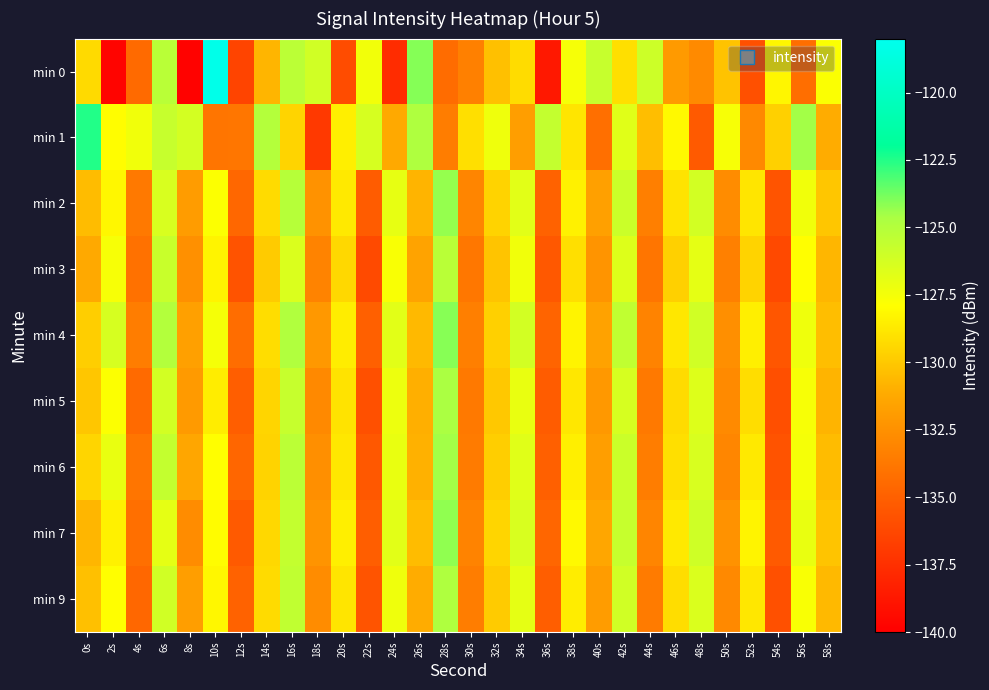

Between 10s and 46s, which series saw the biggest shift?

min 0